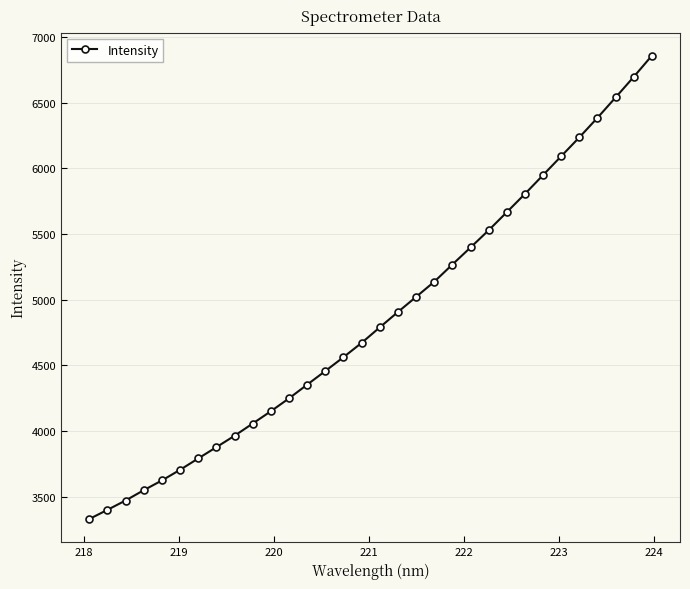

True or false: there are more than 2 points higher than both neighbors.

False